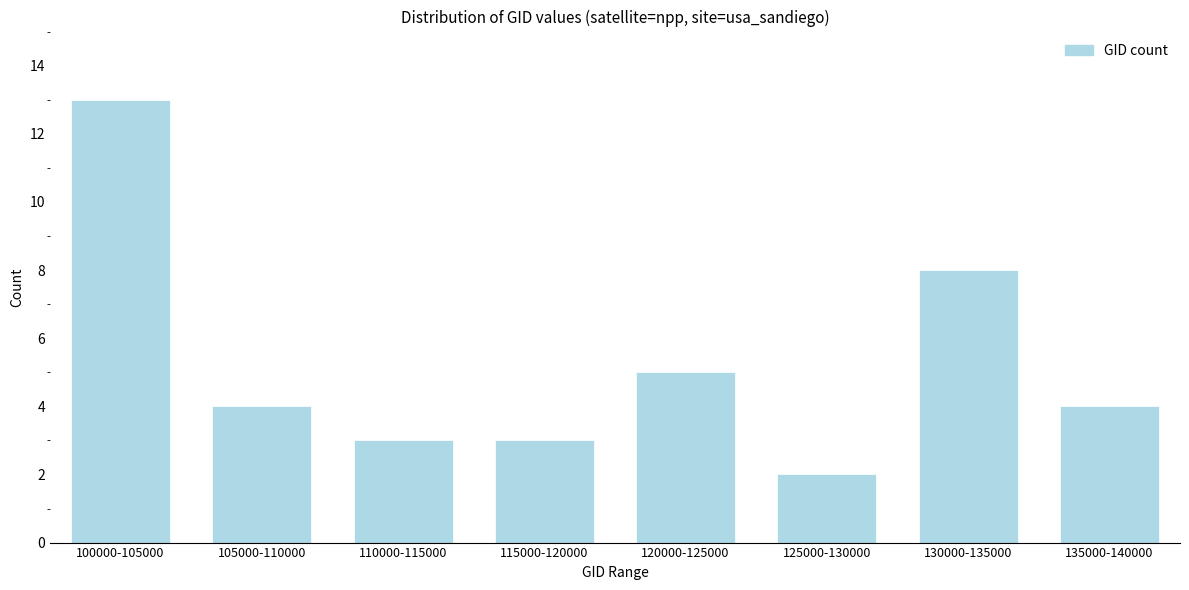

Reading left to right, list all the values displayed in this chart.

100000-105000=13	105000-110000=4	110000-115000=3	115000-120000=3	120000-125000=5	125000-130000=2	130000-135000=8	135000-140000=4